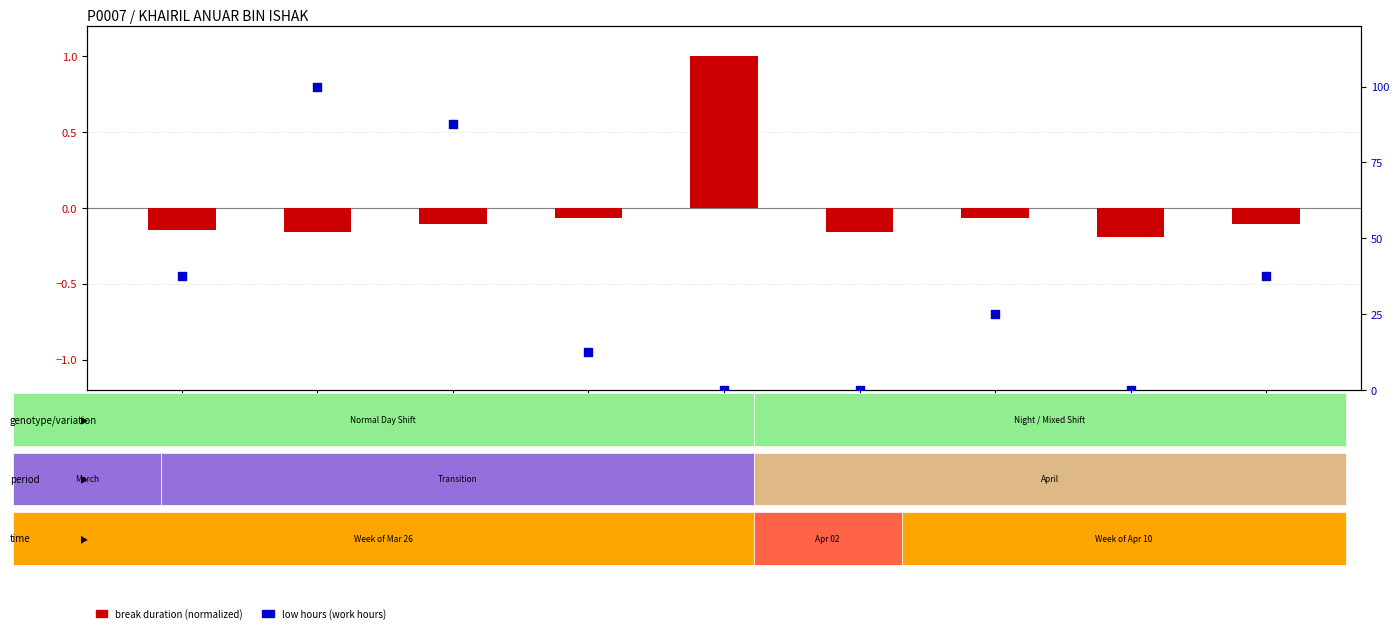

Between 29-Thu and 2-Mon, which is larger?

29-Thu